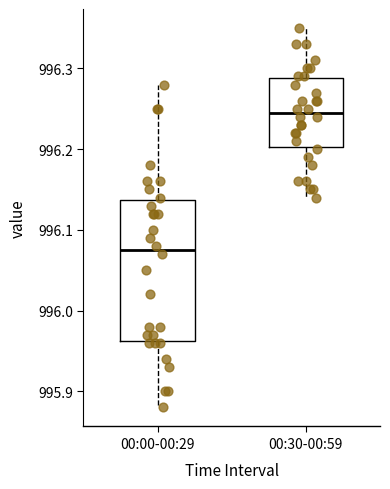

Reading left to right, read every box against the y-axis: the position of its median line, the range the box covers, and the ends of its whiskers. The values are not printed on the chart, so give them approximately, as read against the axis.

00:00-00:29: median 996.08, box 995.96 to 996.14, whiskers 995.88 to 996.28
00:30-00:59: median 996.25, box 996.20 to 996.29, whiskers 996.14 to 996.35